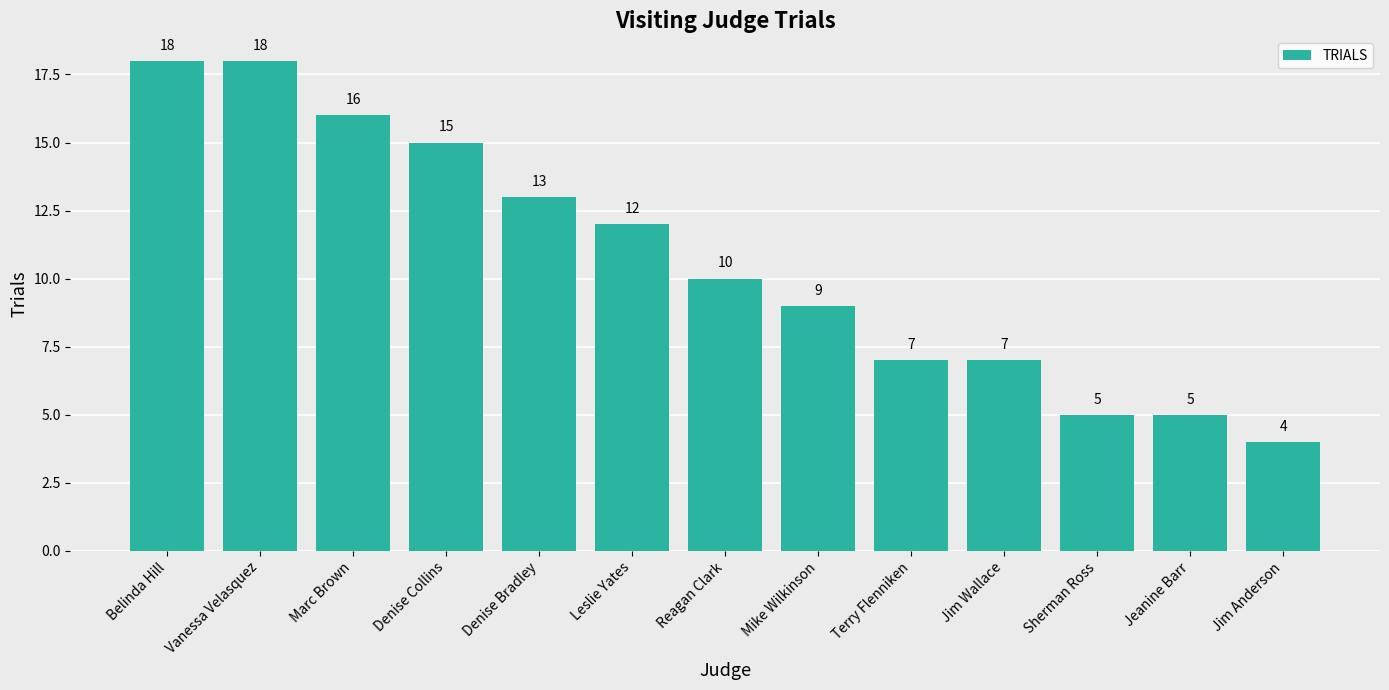

Are the bars grouped side by side (vs. stacked)?

No